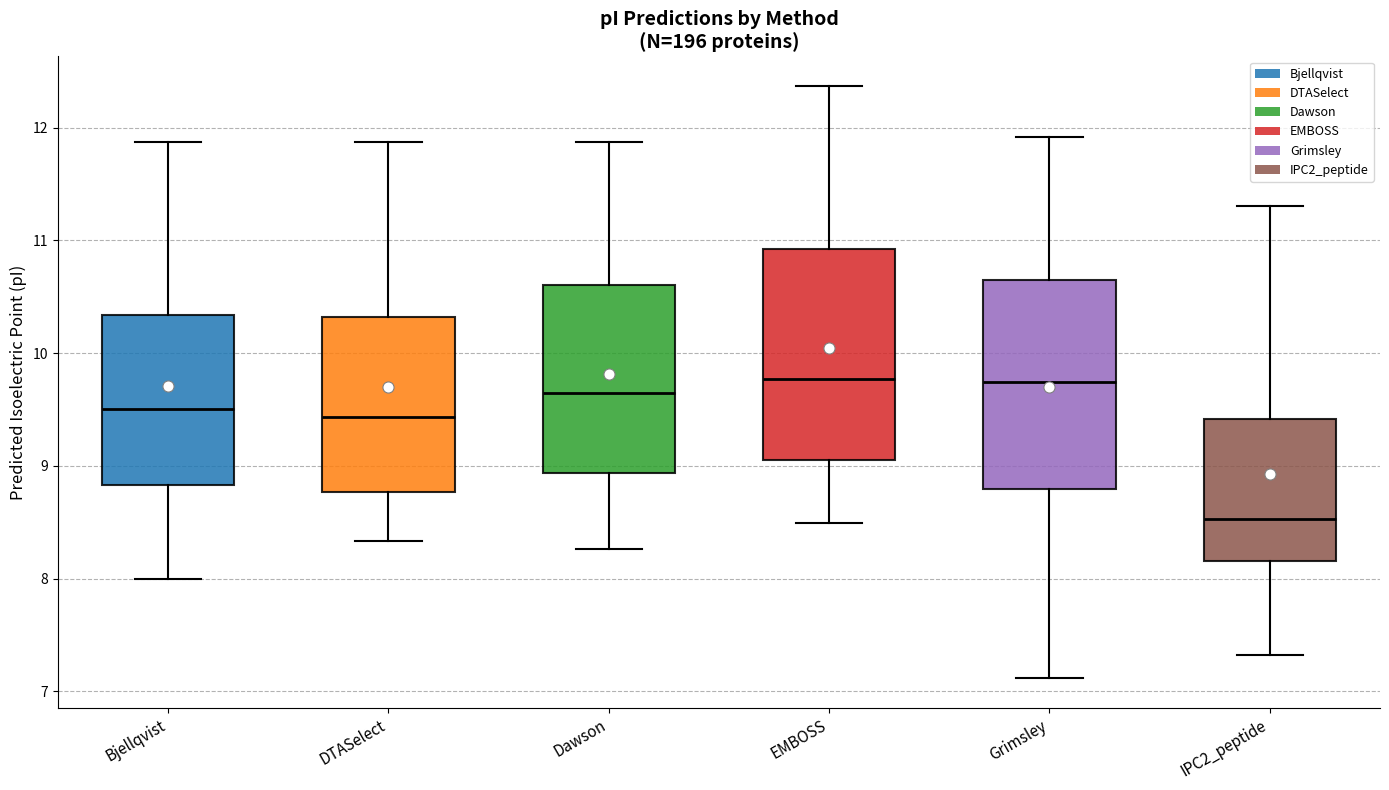

Reading left to right, transcribe this box plot: for each box, give where its median line is, the range the box spans, and where its two whiskers end, as read against the y-axis. The values are not printed on the chart, so give them approximately, as read against the axis.

Bjellqvist: median 9.5, box 8.8 to 10.3, whiskers 8.0 to 11.9
DTASelect: median 9.4, box 8.8 to 10.3, whiskers 8.3 to 11.9
Dawson: median 9.6, box 8.9 to 10.6, whiskers 8.3 to 11.9
EMBOSS: median 9.8, box 9.0 to 10.9, whiskers 8.5 to 12.4
Grimsley: median 9.7, box 8.8 to 10.6, whiskers 7.1 to 11.9
IPC2_peptide: median 8.5, box 8.2 to 9.4, whiskers 7.3 to 11.3